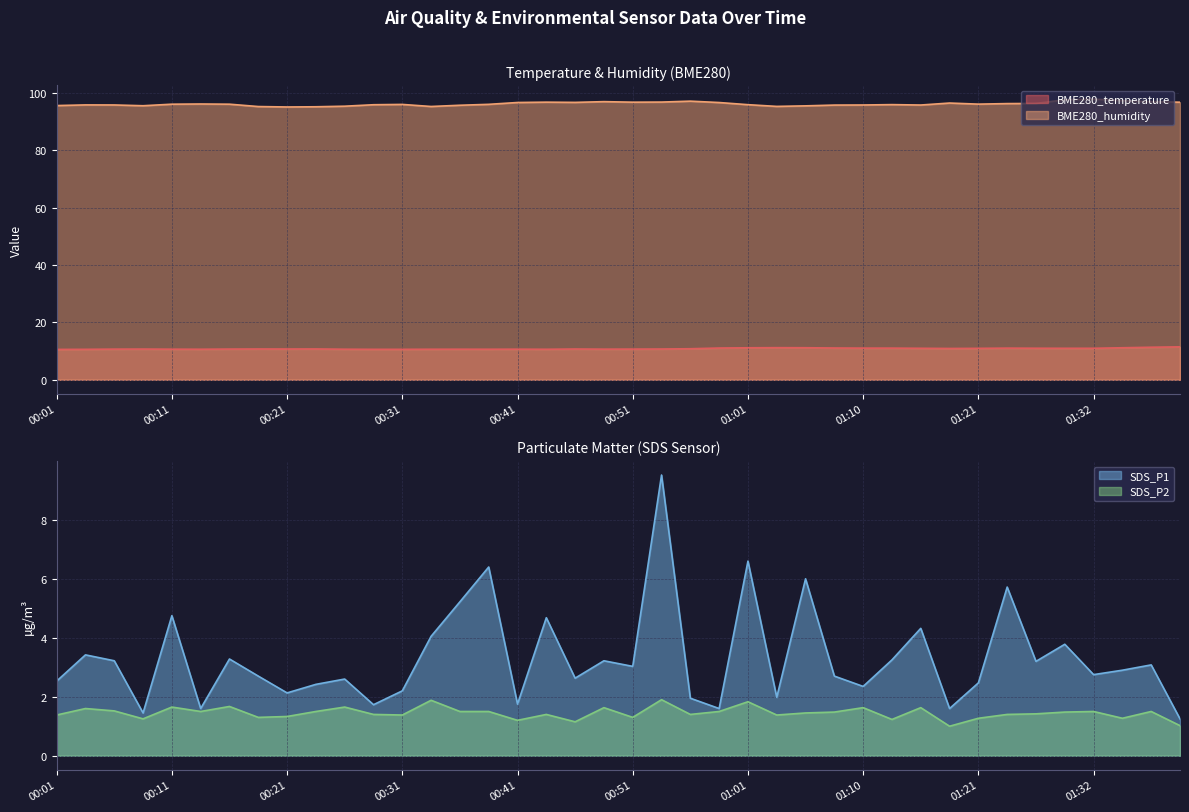

True or false: SDS_P1 and SDS_P2 intersect in this chart.

False